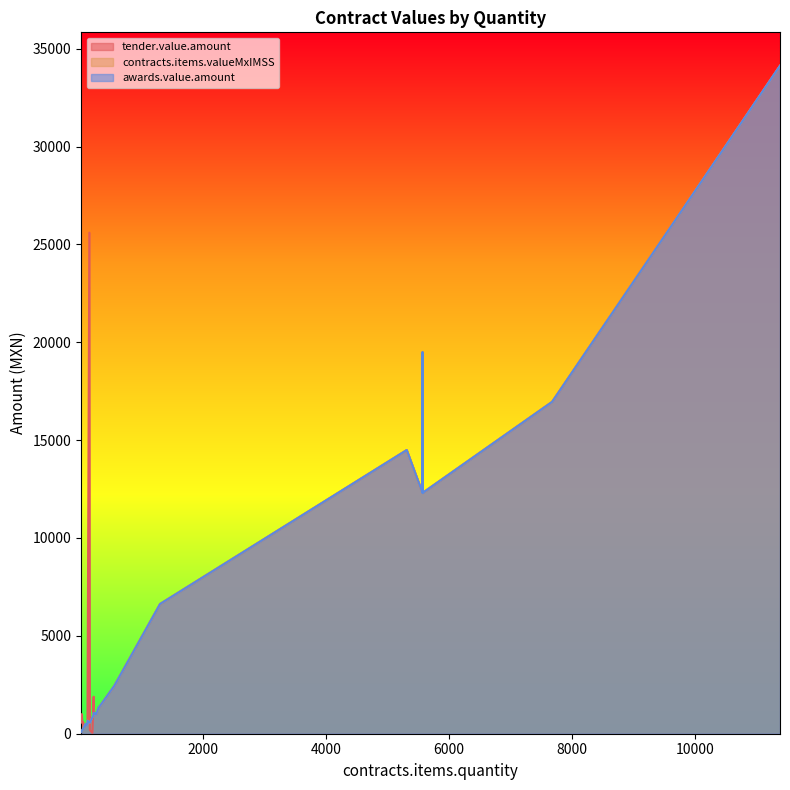

Which series ends up on top after the final intersection of awards.value.amount and tender.value.amount?

awards.value.amount